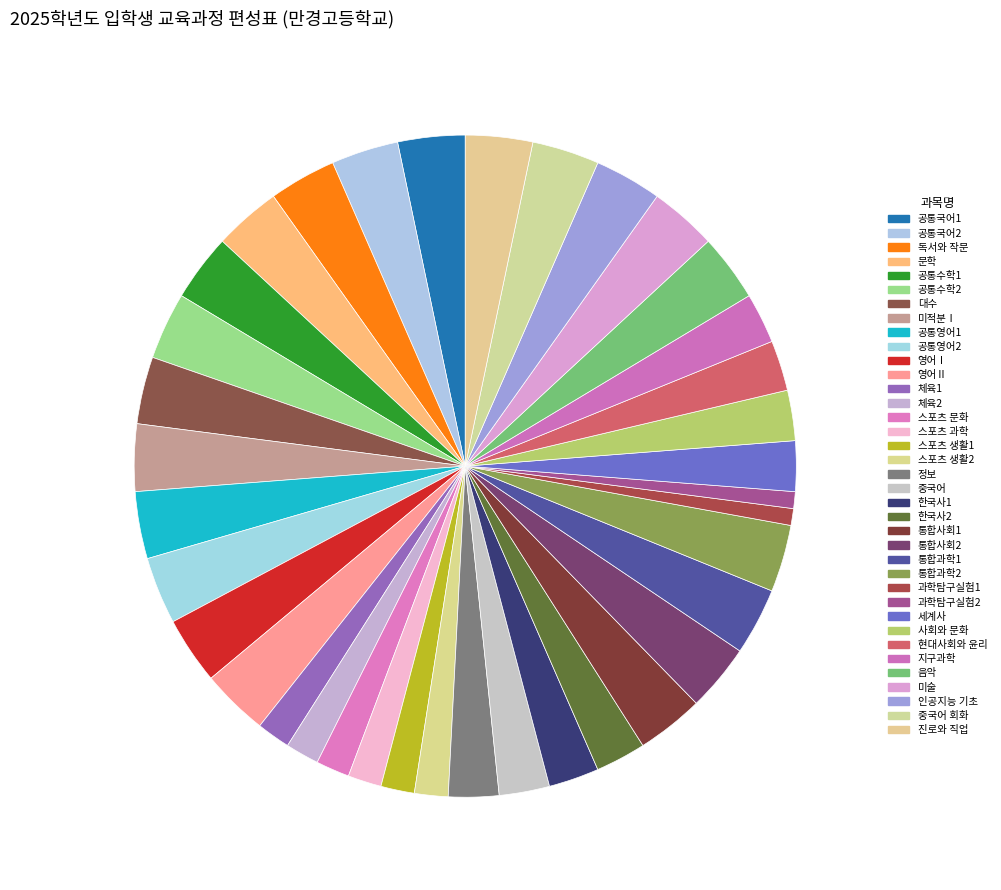

How much of the chart is everything except 중국어?

97.5%